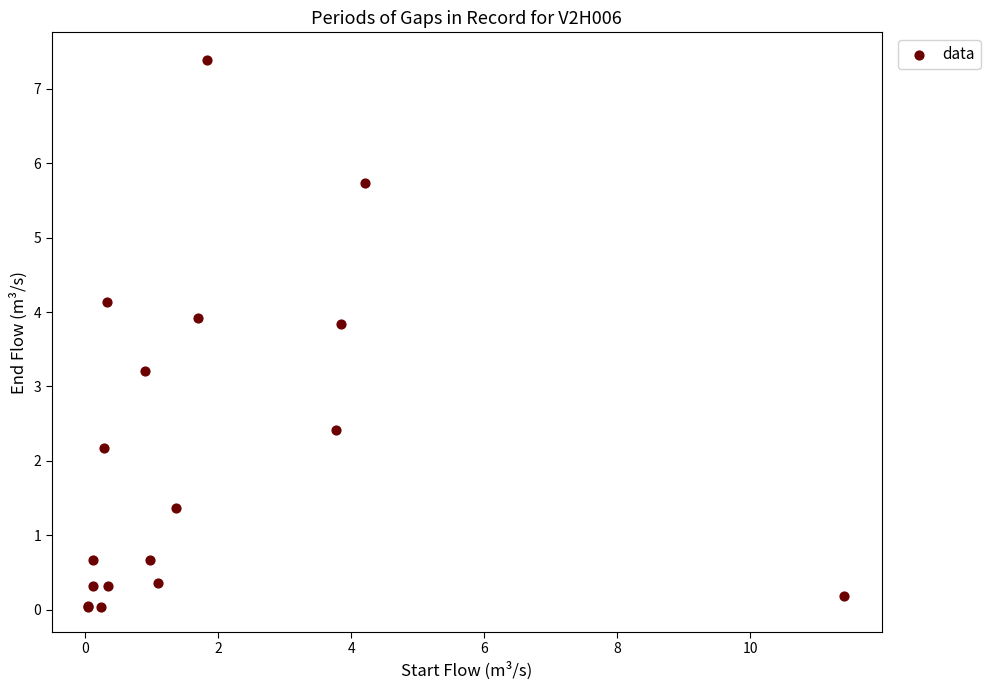

What Y value in the scatter plot is closest to 3?

3.2